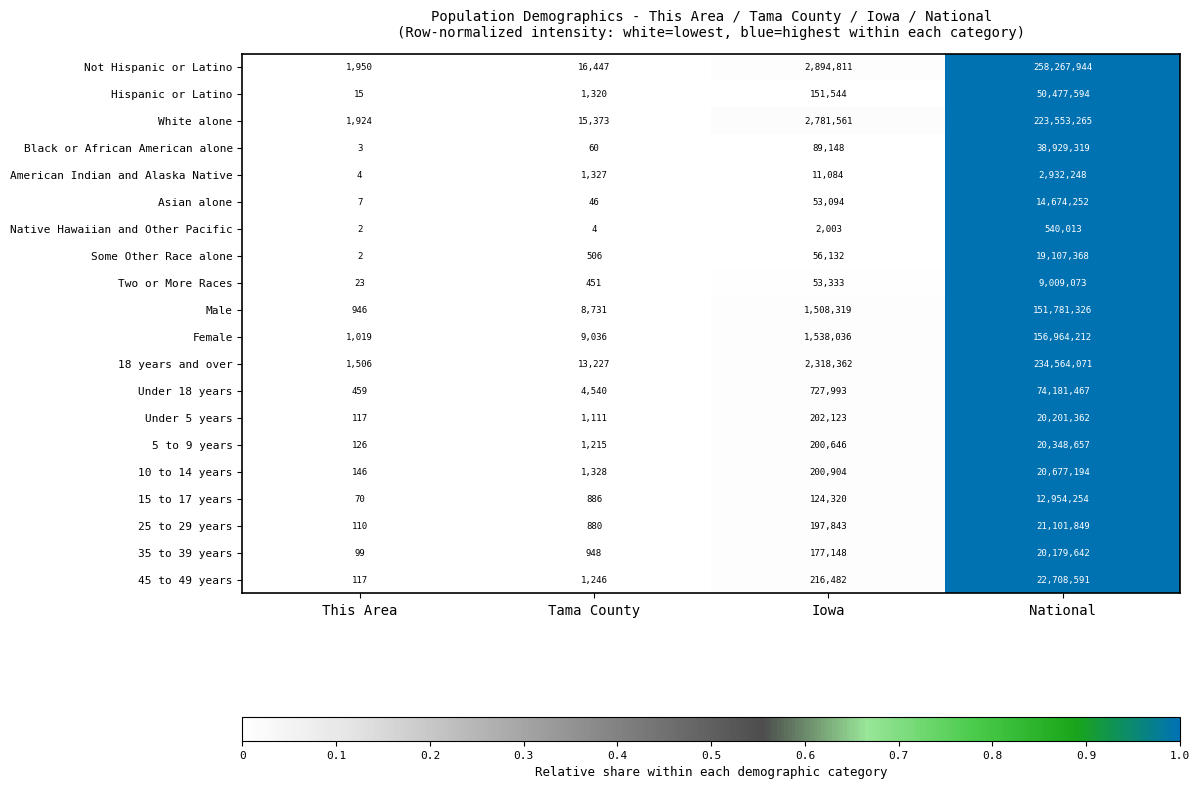

What is the greatest value displayed?

258267944